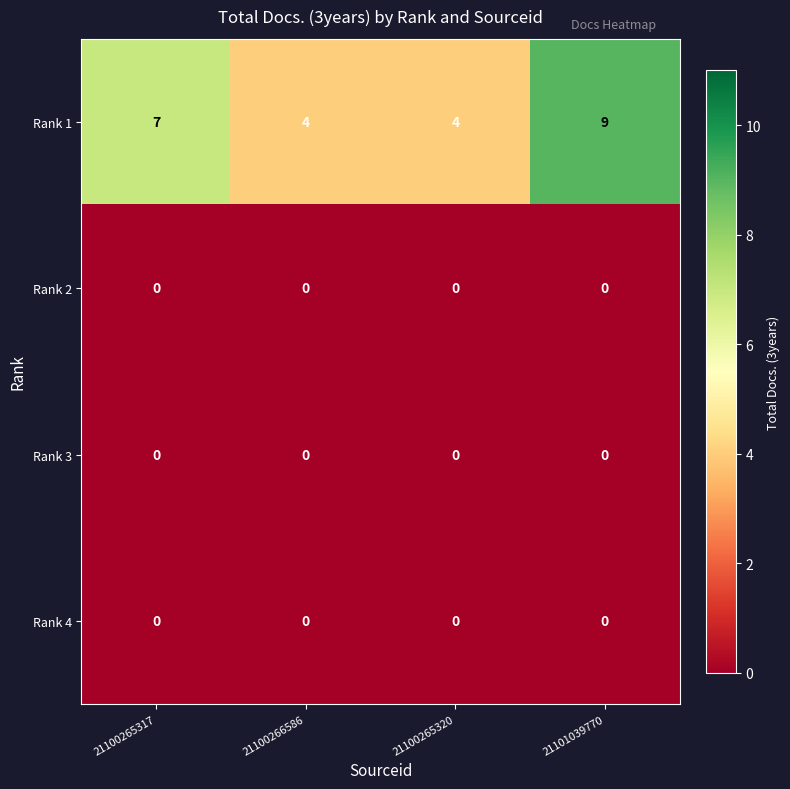

Which series changed the most between 21100265317 and 21100266586?

Rank 1